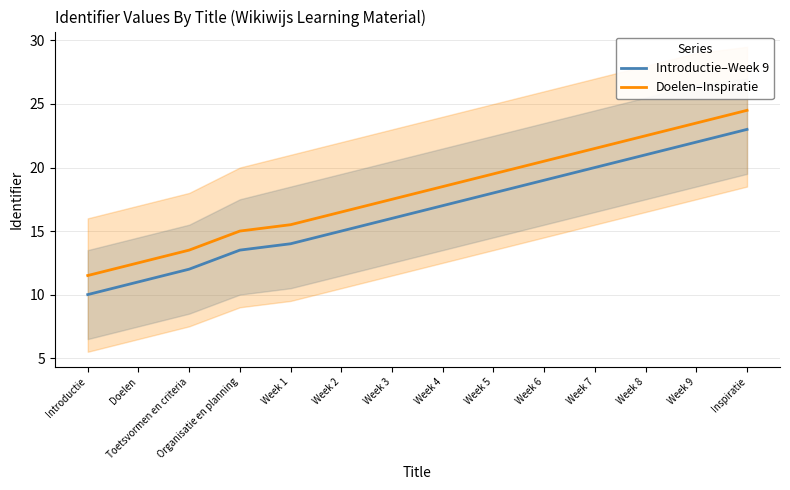

What is the sum of all Introductie–Week 9 values?

231.5